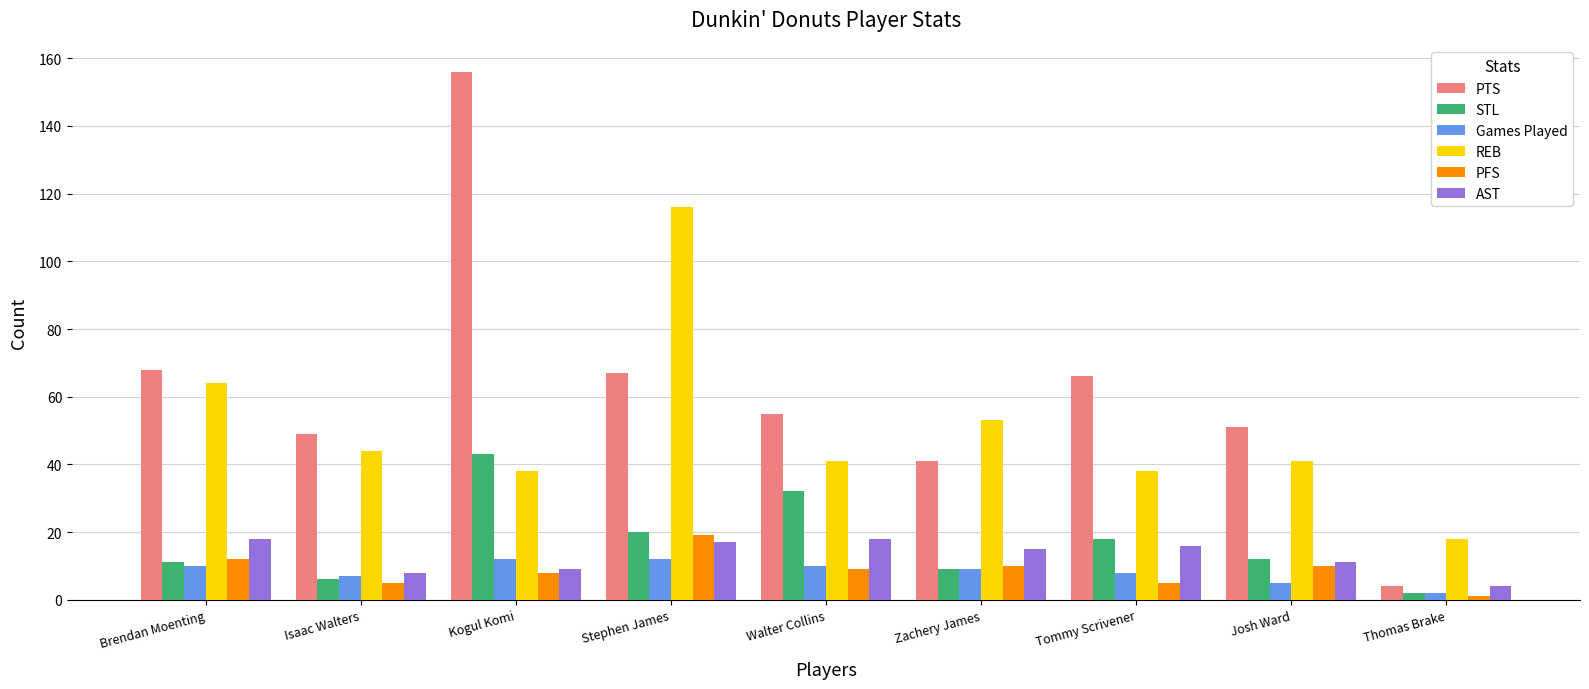

What value does the REB series have at Zachery James?

53